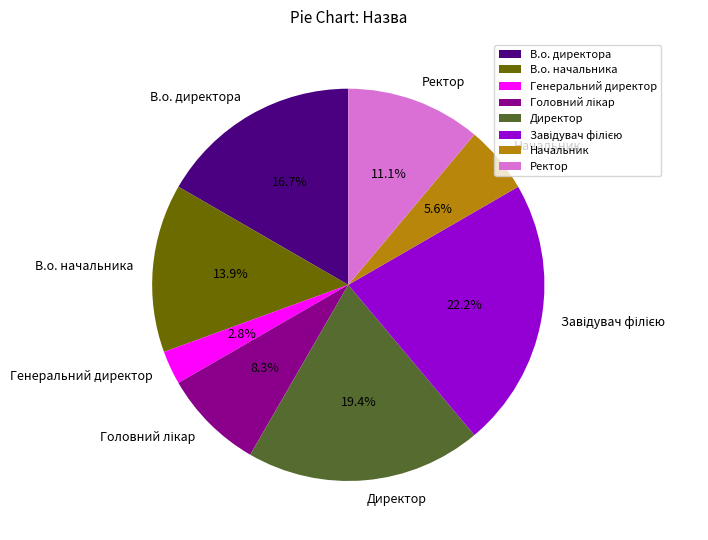

What is the ratio of the value at Директор to the value at В.о. начальника?

1.4